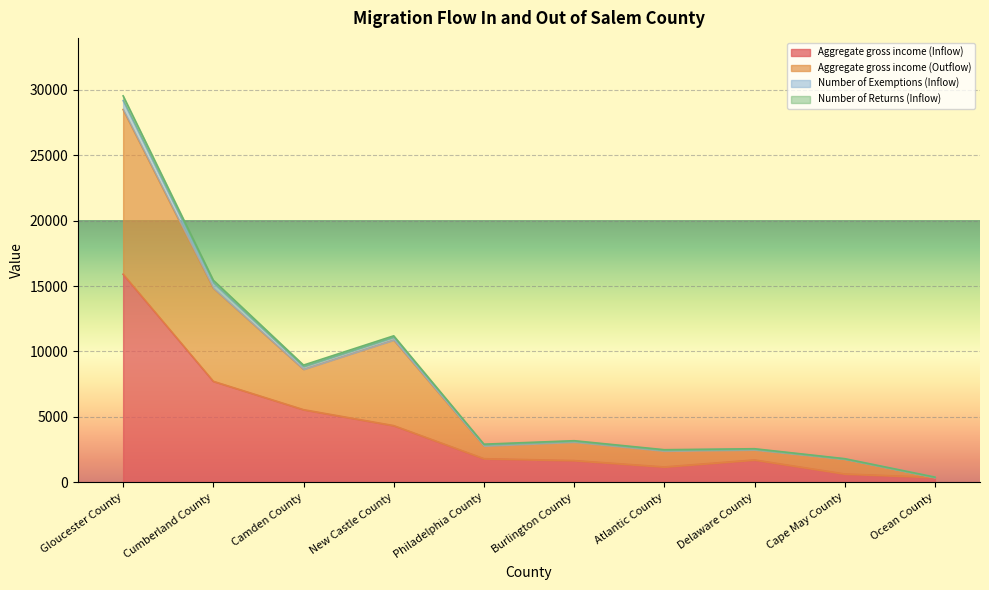

What is the label of the 3rd point from the left?

Camden County